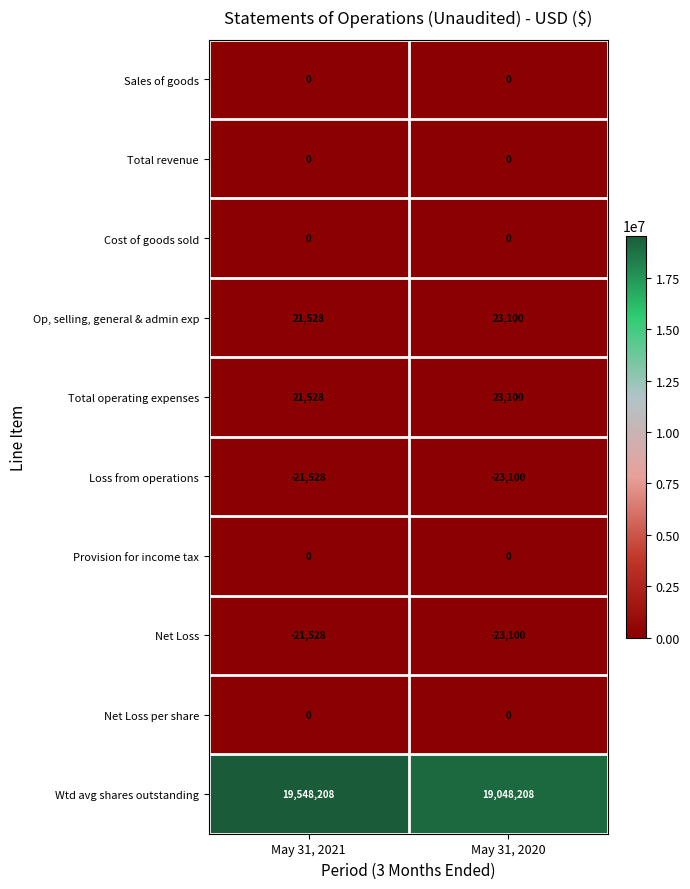

List the labels in order of Loss from operations value, smallest first.

May 31, 2020, May 31, 2021